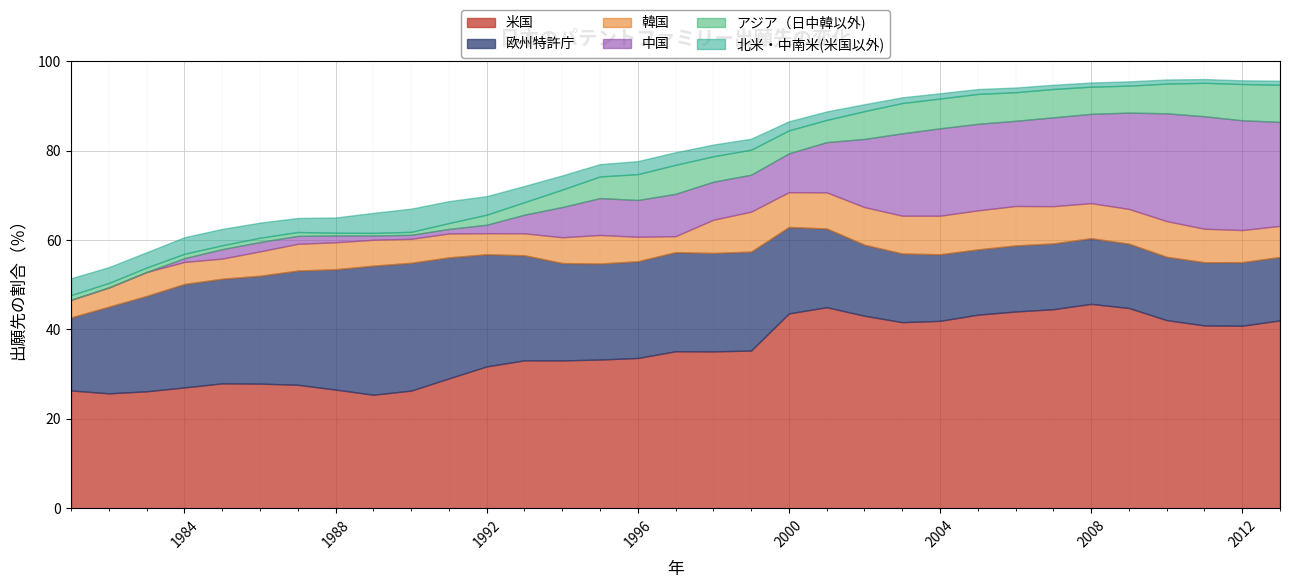

In 中国, how many points are higher than both neighbors (excluding endpoints)?

5